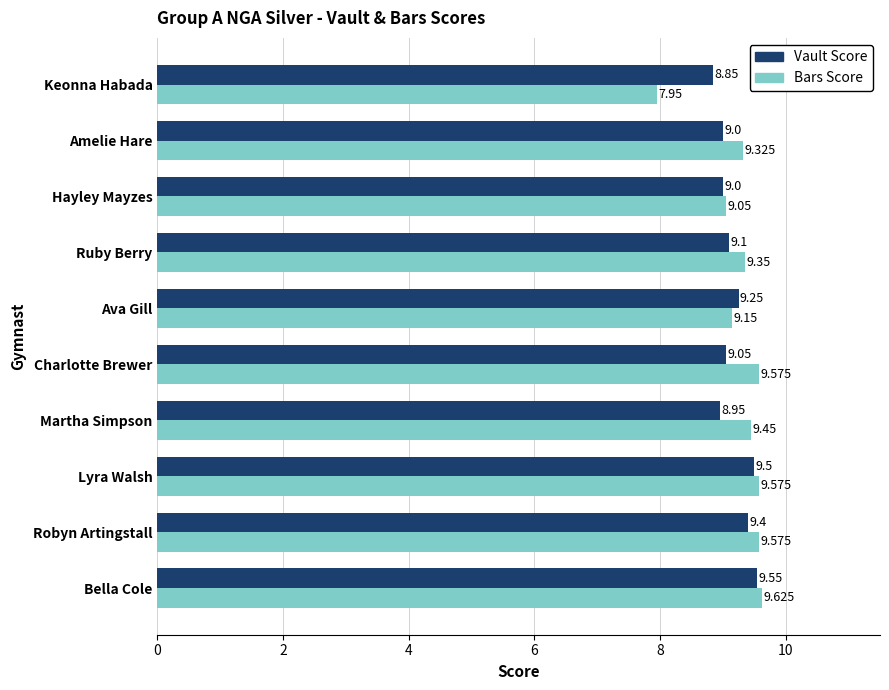

Between Hayley Mayzes and Keonna Habada, which series saw the biggest shift?

Bars Score